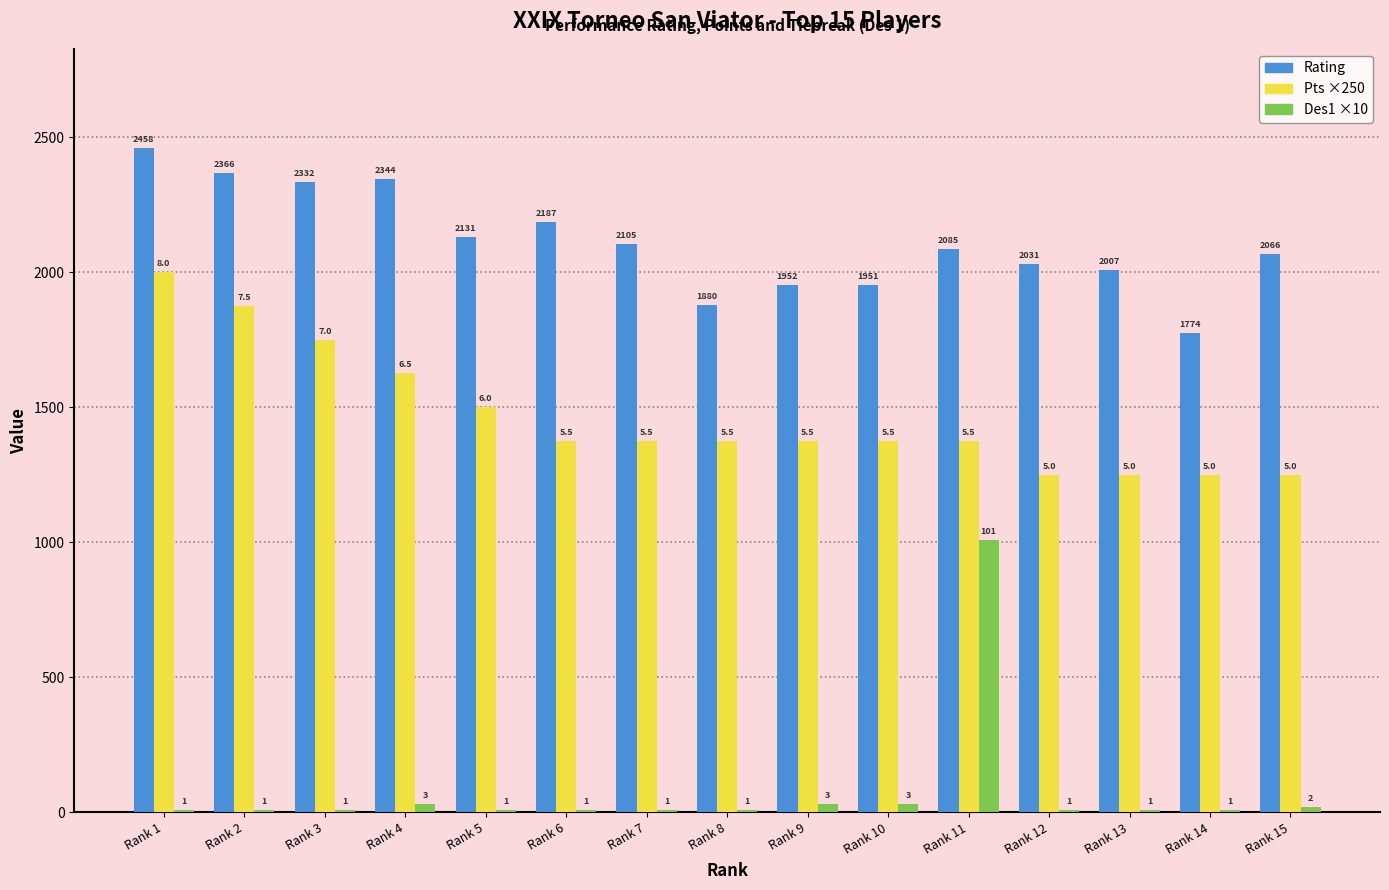

What are all the series names shown in the legend?

Rating, Pts ×250, Des1 ×10